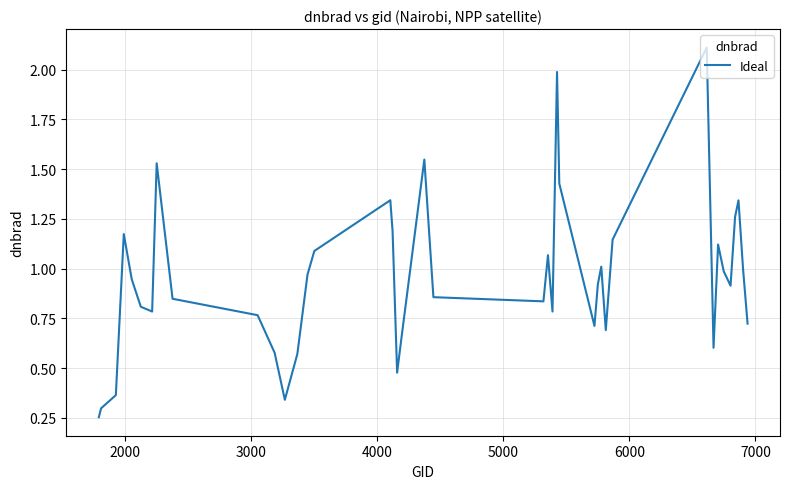

What is the difference between the maximum and minimum values?

1.9